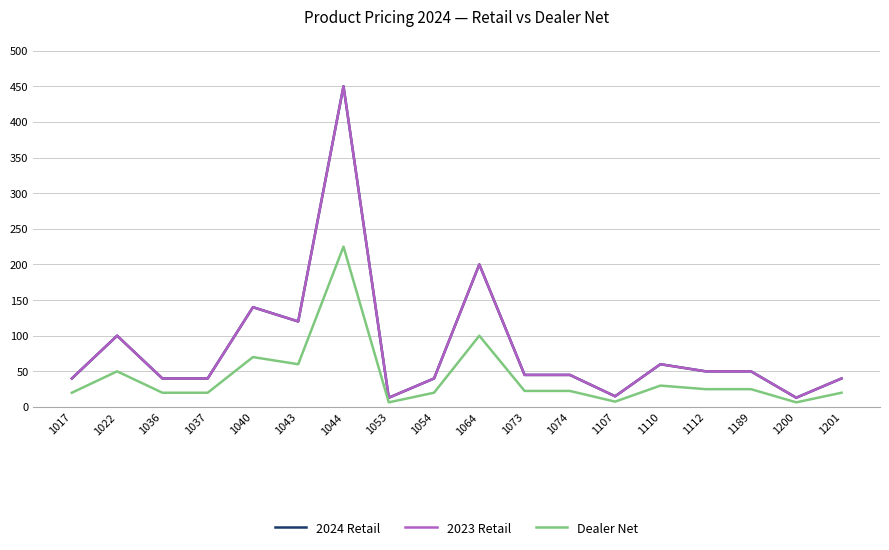

Does the chart have visible grid lines?

Yes